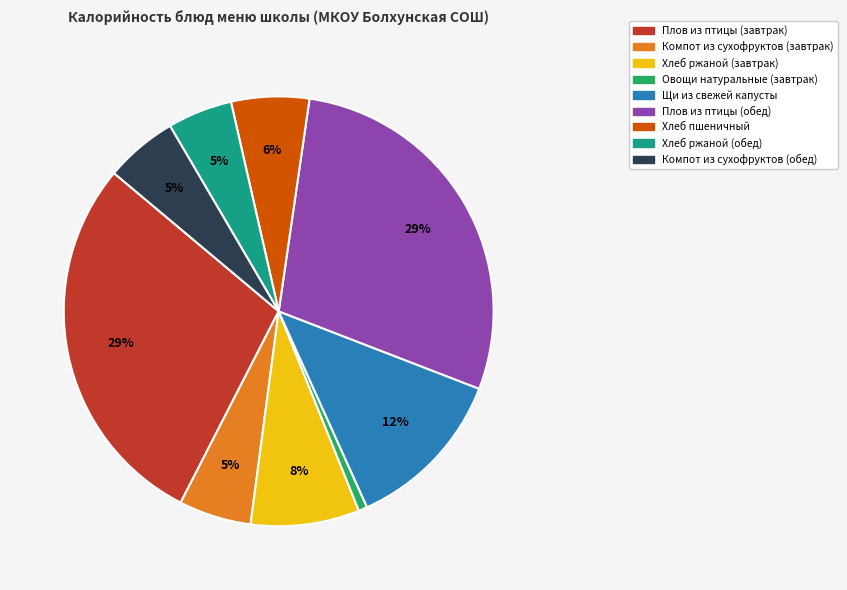

To the nearest percent, what percentage of the pie is Плов из птицы (обед)?

29%